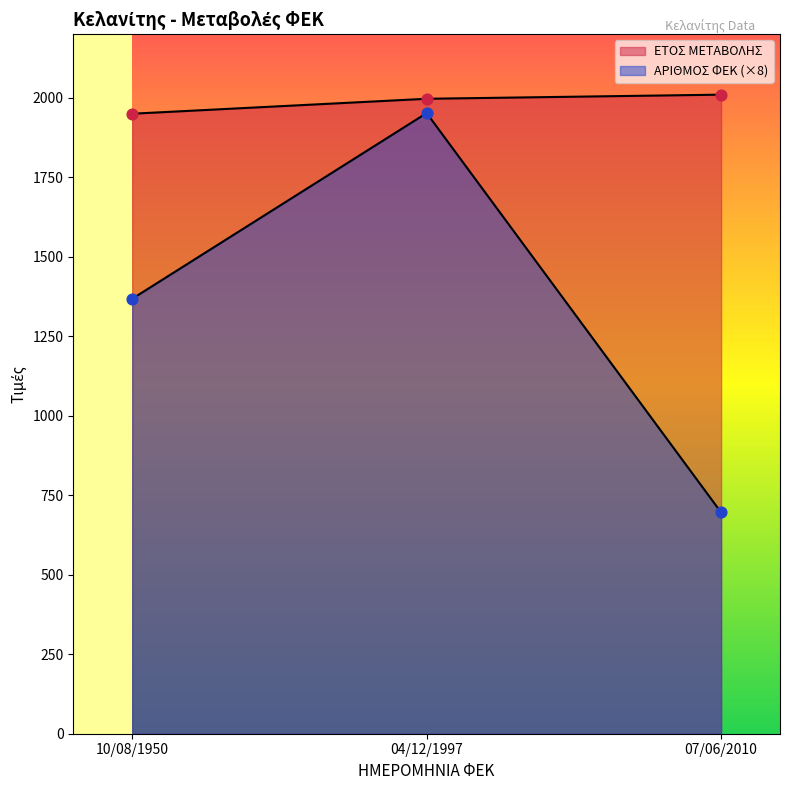

What are all the series names shown in the legend?

ΕΤΟΣ ΜΕΤΑΒΟΛΗΣ, ΑΡΙΘΜΟΣ ΦΕΚ